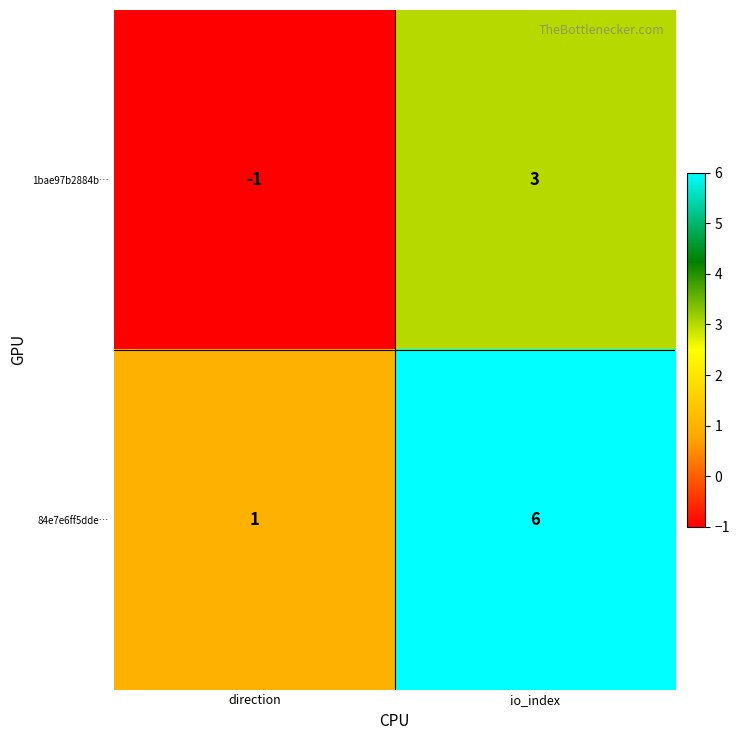

What is the maximum value for 1bae97b2884b…?

3